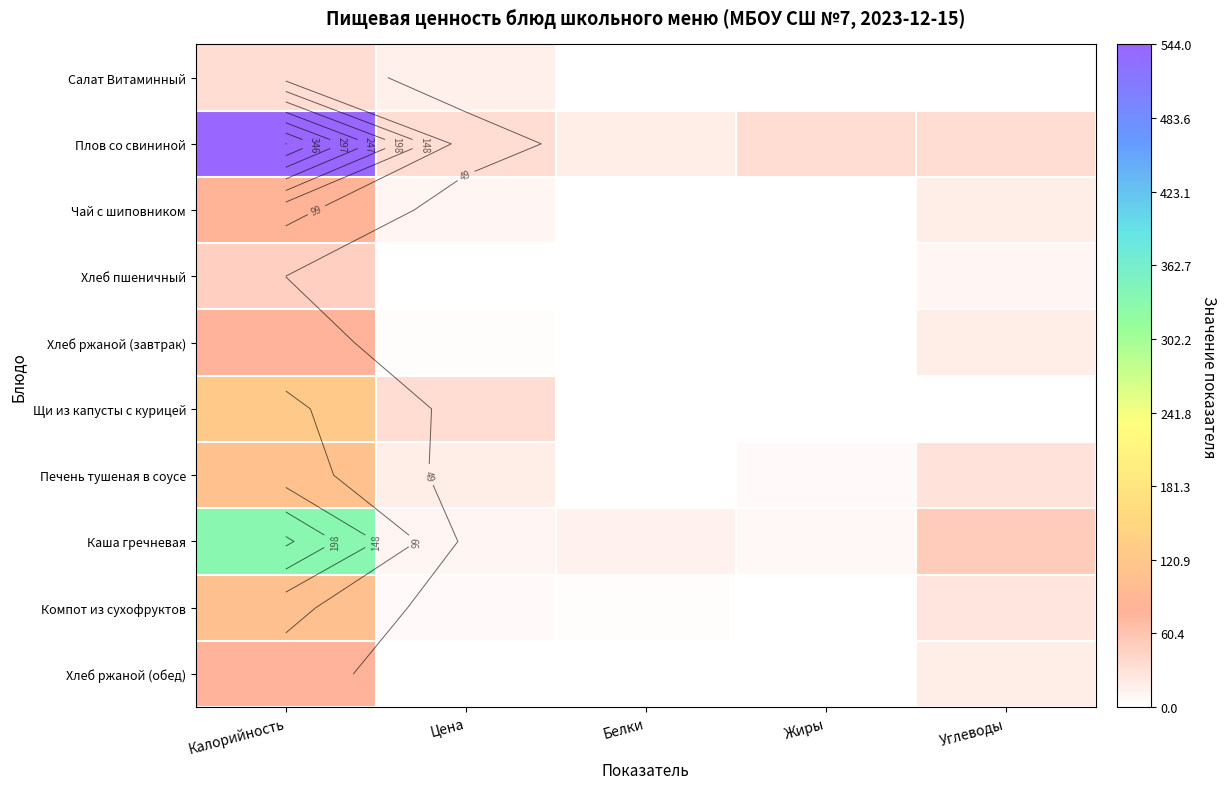

Which has a higher value, Цена or Жиры?

Цена